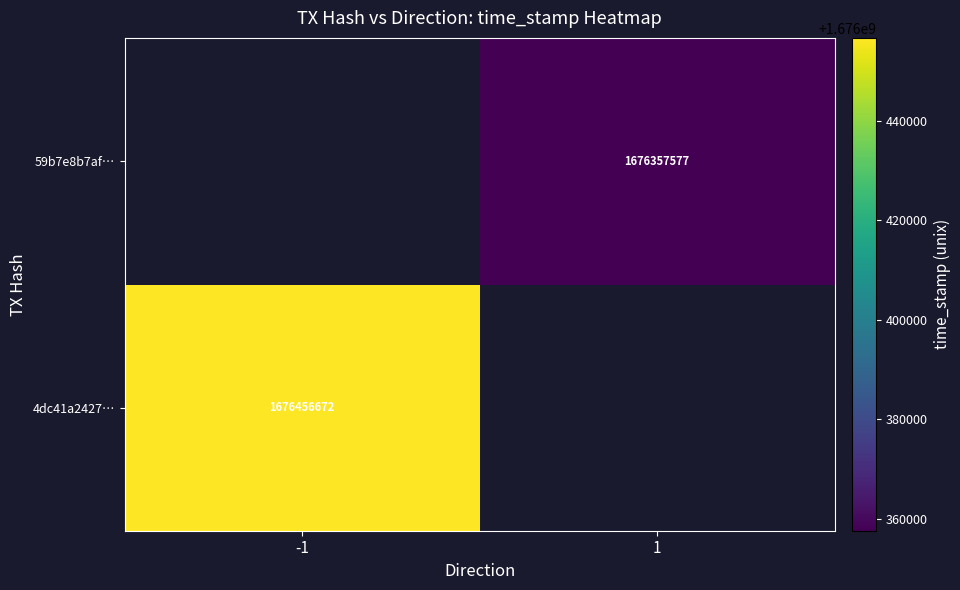

True or false: 59b7e8b7af… has a value of 901301473 at 1.

False